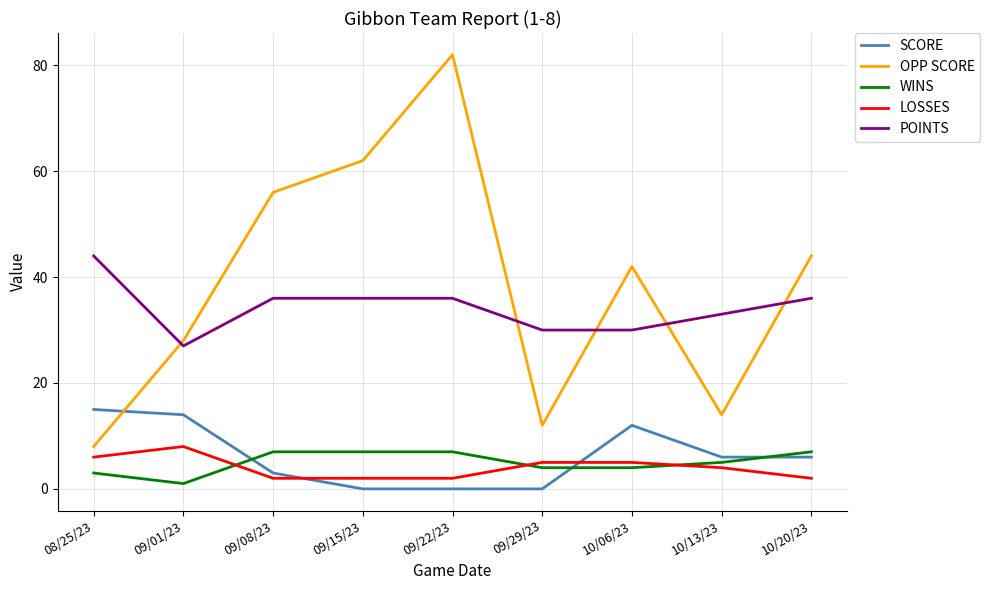

At which category is the sum across all series the highest?

09/22/23